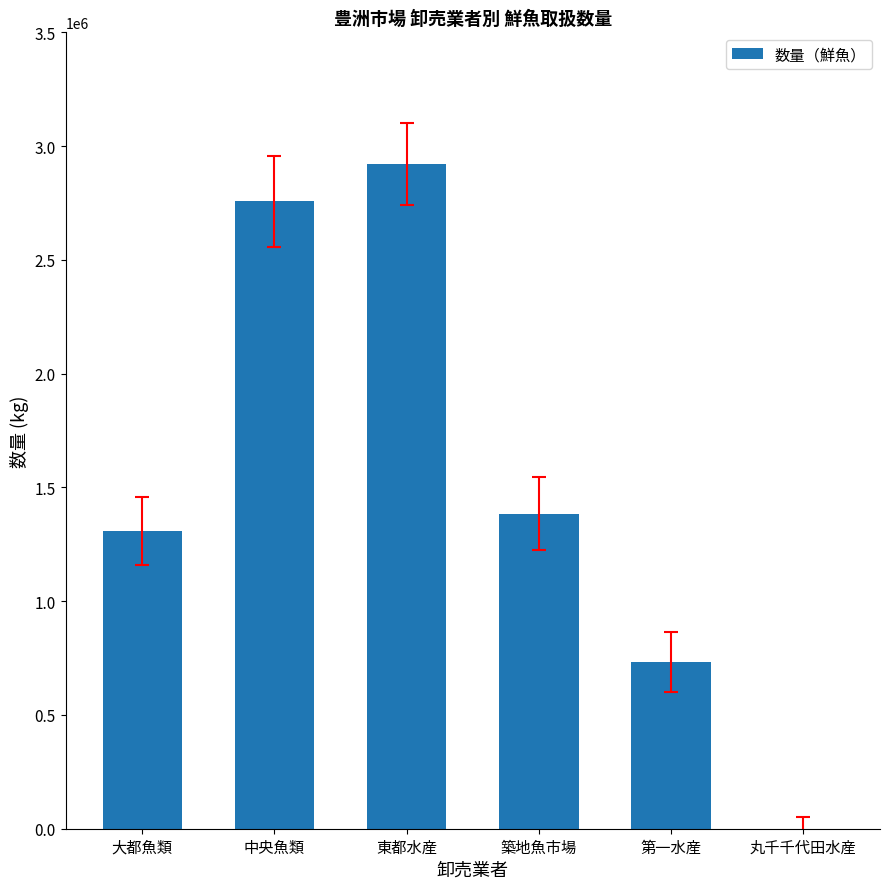

True or false: the data shows 4598842 at 東都水産.

False